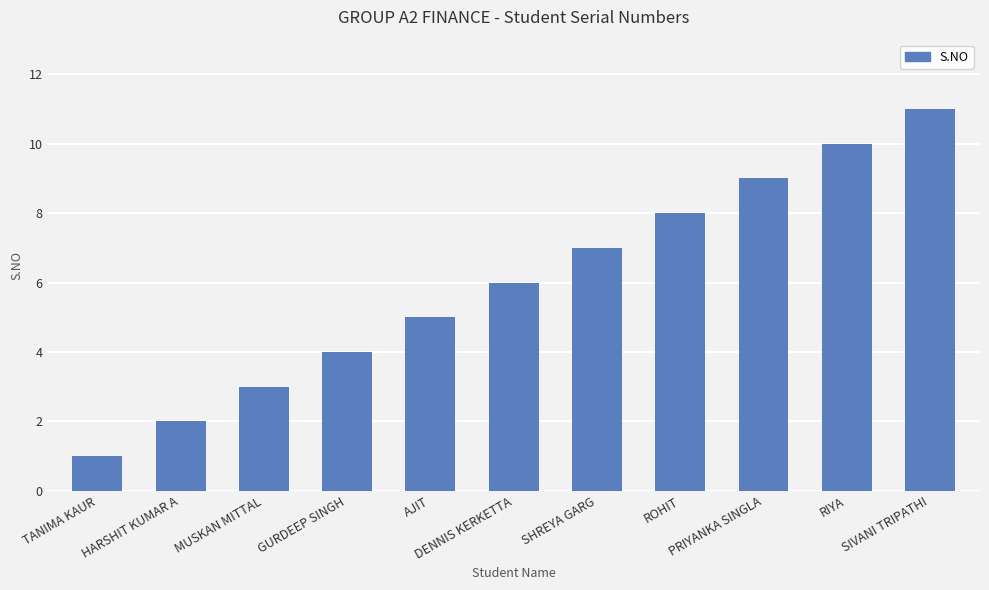

What is the greatest value displayed?

11